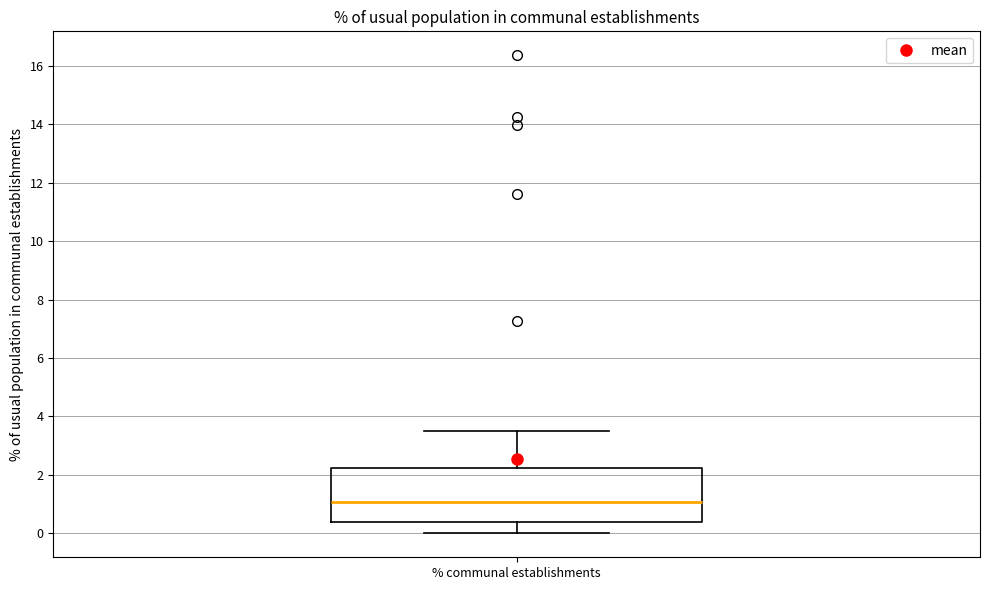

Where does the median line of the box for % communal establishments sit on the y-axis? The values are not printed on the chart, so give them approximately, as read against the axis.

1.0